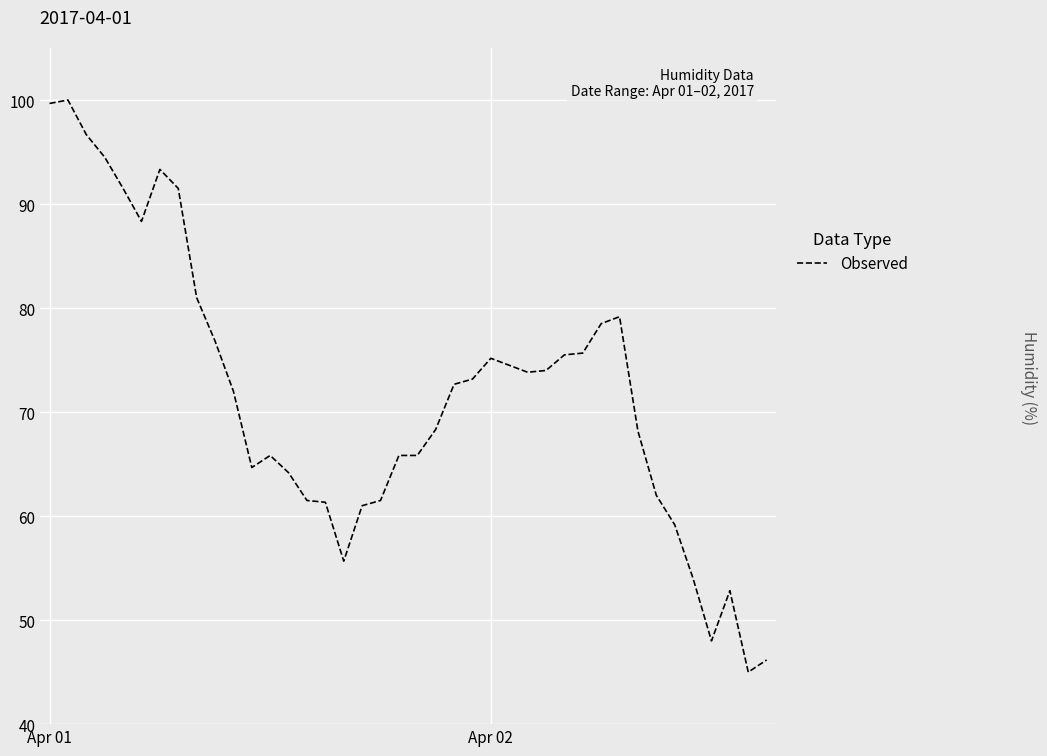

What is the minimum value shown in the chart?

45.0